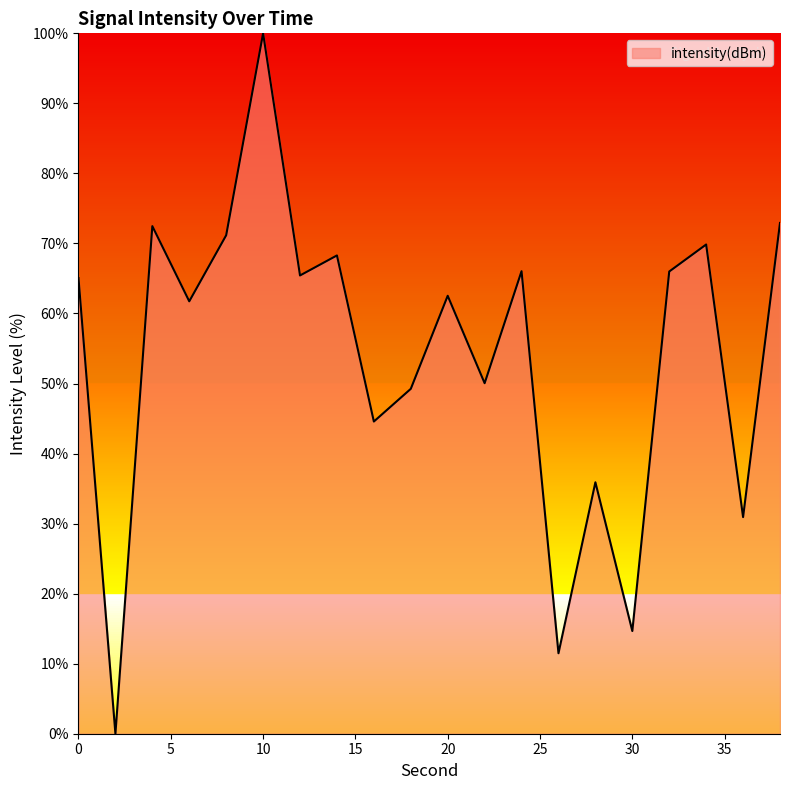

How many interior local peaks (higher than both neighbors) does the data have?

7